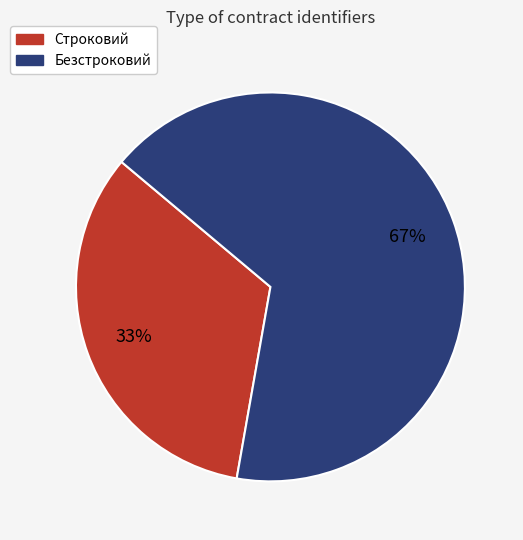

To the nearest percent, what percentage of the pie is Безстроковий?

67%